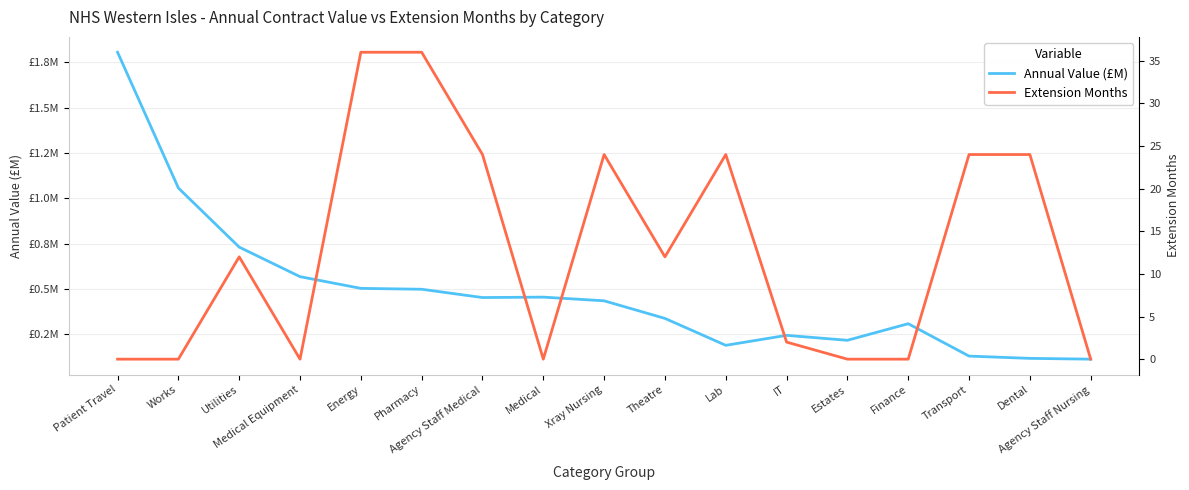

The value of Annual Value (£M) at Pharmacy is 0.5. True or false?

True